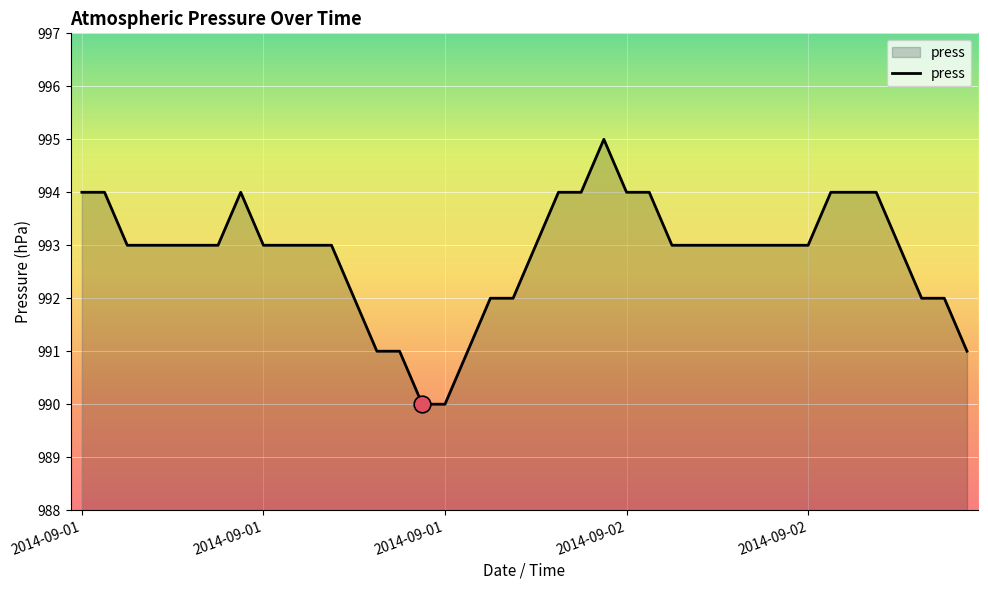

What is the difference between the maximum and minimum values?

5